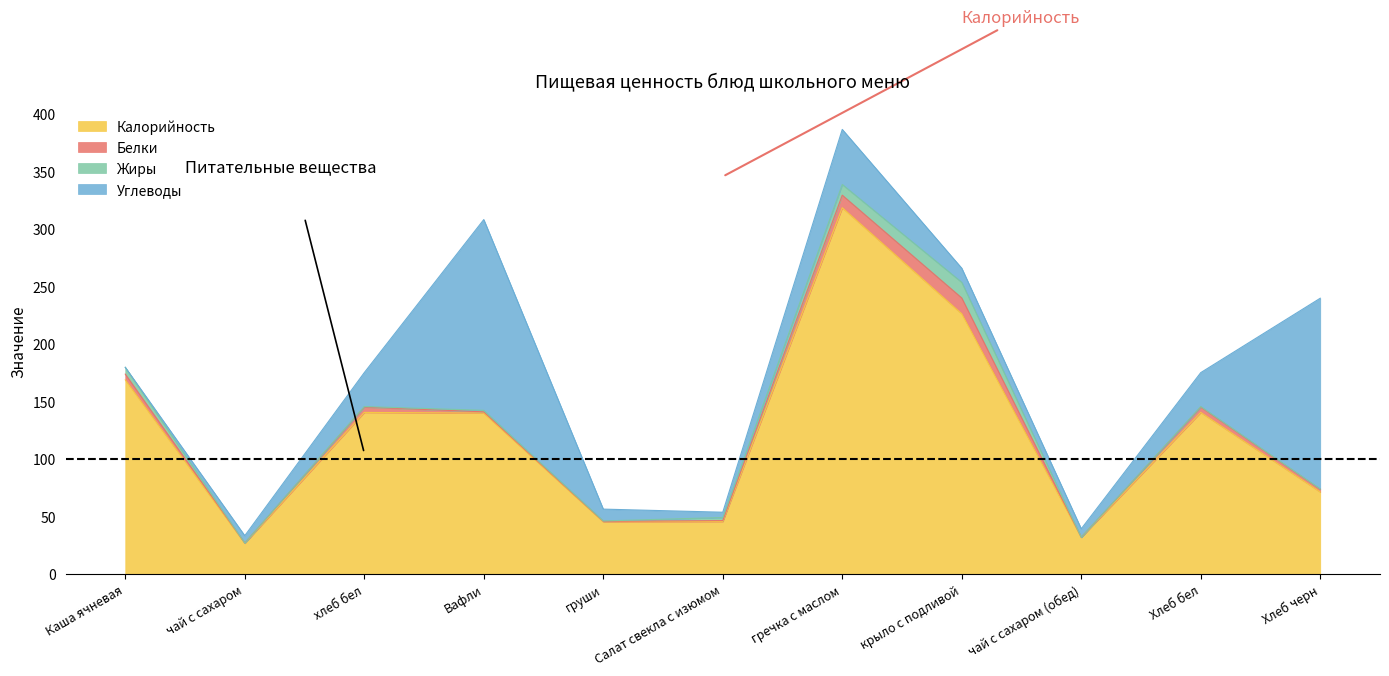

How many data points in Калорийность are less than 140?

5